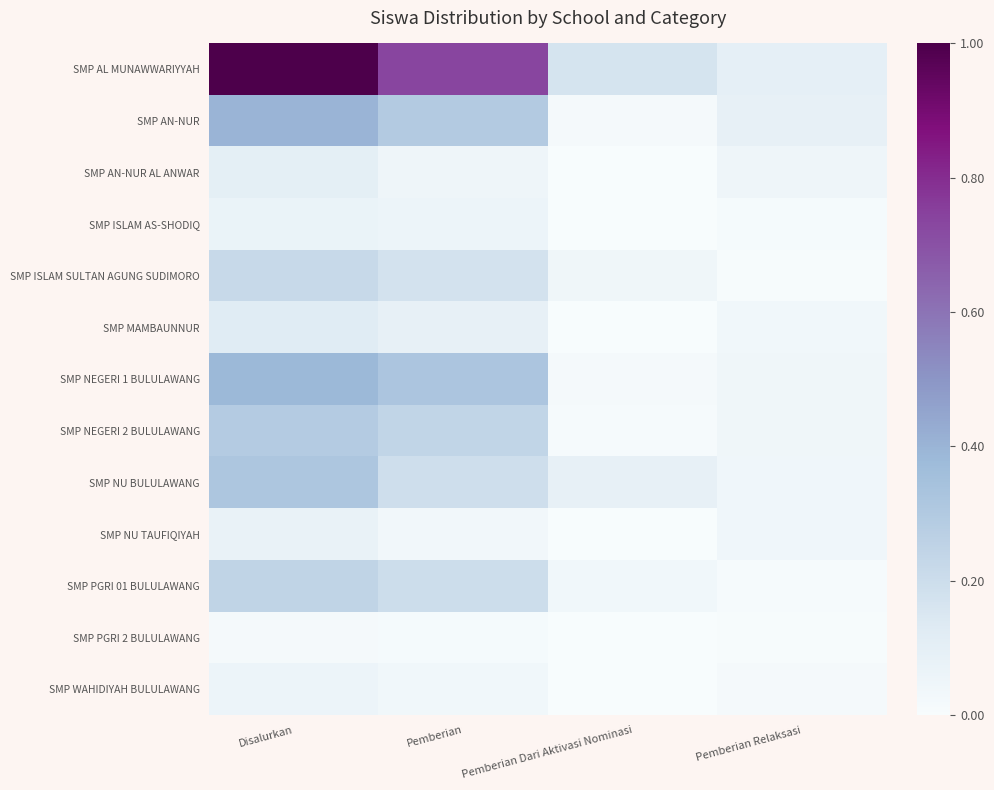

Reading right to left, transcribe all the data shown in this chart.

SMP AL MUNAWWARIYYAH: Pemberian Relaksasi=0.1	Pemberian Dari Aktivasi Nominasi=0.2	Pemberian=0.7	Disalurkan=1.0
SMP AN-NUR: Pemberian Relaksasi=0.1	Pemberian Dari Aktivasi Nominasi=0.0	Pemberian=0.3	Disalurkan=0.4
SMP AN-NUR AL ANWAR: Pemberian Relaksasi=0.0	Pemberian Dari Aktivasi Nominasi=0.0	Pemberian=0.1	Disalurkan=0.1
SMP ISLAM AS-SHODIQ: Pemberian Relaksasi=0.0	Pemberian Dari Aktivasi Nominasi=0.0	Pemberian=0.1	Disalurkan=0.1
SMP ISLAM SULTAN AGUNG SUDIMORO: Pemberian Relaksasi=0.0	Pemberian Dari Aktivasi Nominasi=0.0	Pemberian=0.2	Disalurkan=0.2
SMP MAMBAUNNUR: Pemberian Relaksasi=0.0	Pemberian Dari Aktivasi Nominasi=0.0	Pemberian=0.1	Disalurkan=0.1
SMP NEGERI 1 BULULAWANG: Pemberian Relaksasi=0.0	Pemberian Dari Aktivasi Nominasi=0.0	Pemberian=0.3	Disalurkan=0.4
SMP NEGERI 2 BULULAWANG: Pemberian Relaksasi=0.0	Pemberian Dari Aktivasi Nominasi=0.0	Pemberian=0.2	Disalurkan=0.3
SMP NU BULULAWANG: Pemberian Relaksasi=0.0	Pemberian Dari Aktivasi Nominasi=0.1	Pemberian=0.2	Disalurkan=0.3
SMP NU TAUFIQIYAH: Pemberian Relaksasi=0.0	Pemberian Dari Aktivasi Nominasi=0.0	Pemberian=0.0	Disalurkan=0.1
SMP PGRI 01 BULULAWANG: Pemberian Relaksasi=0.0	Pemberian Dari Aktivasi Nominasi=0.0	Pemberian=0.2	Disalurkan=0.2
SMP PGRI 2 BULULAWANG: Pemberian Relaksasi=0.0	Pemberian Dari Aktivasi Nominasi=0.0	Pemberian=0.0	Disalurkan=0.0
SMP WAHIDIYAH BULULAWANG: Pemberian Relaksasi=0.0	Pemberian Dari Aktivasi Nominasi=0.0	Pemberian=0.0	Disalurkan=0.1